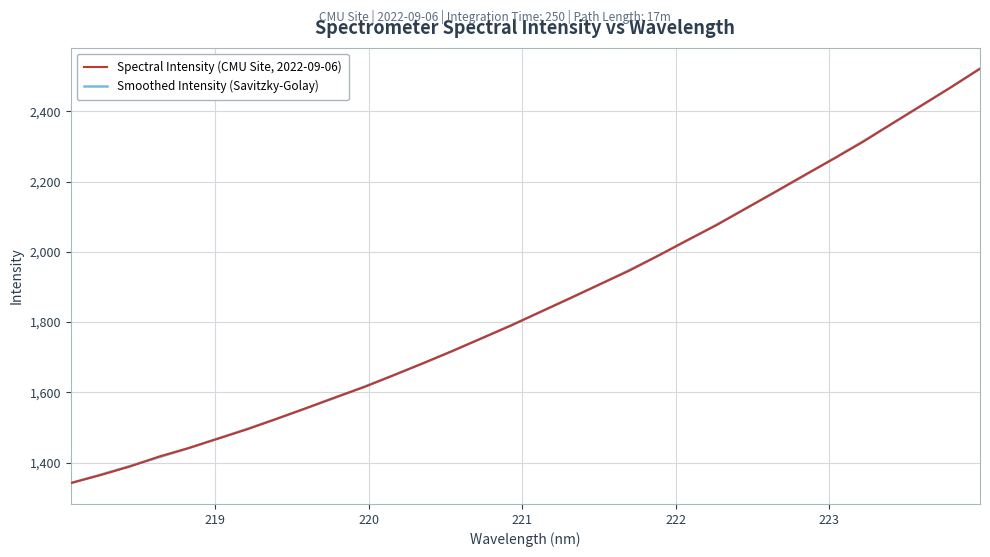

What is the maximum value for Smoothed Intensity (Savitzky-Golay)?

2522.1